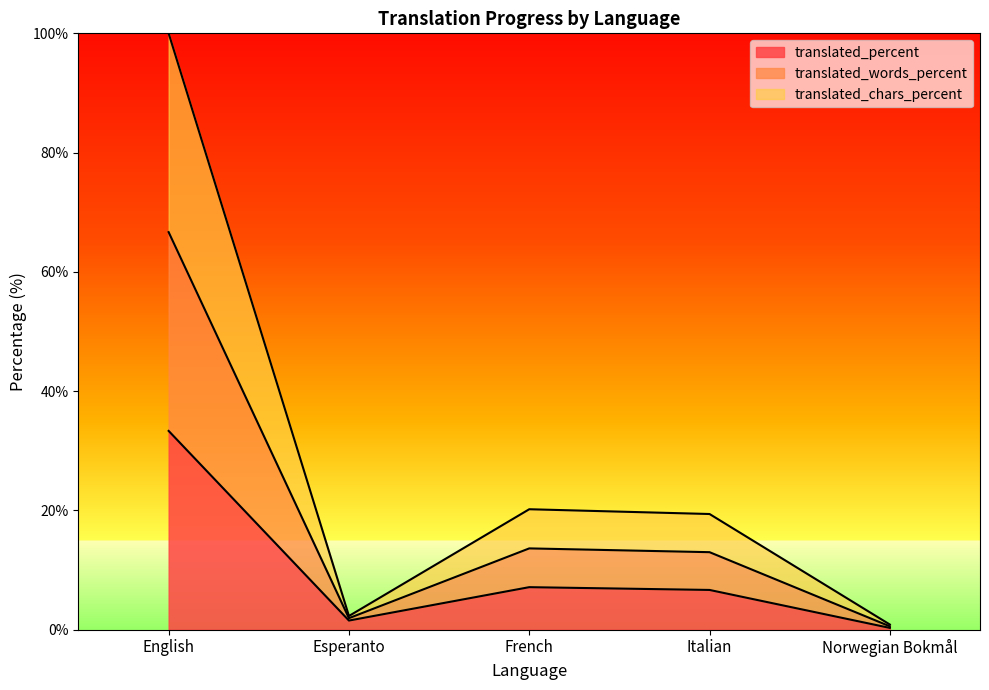

Rank the series by their average value, from lowest to highest.

translated_percent, translated_chars_percent, translated_words_percent